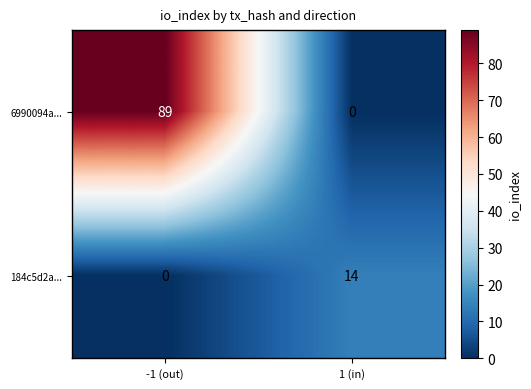

At 1 (in), list the series in order from smallest to largest.

6990094a..., 184c5d2a...